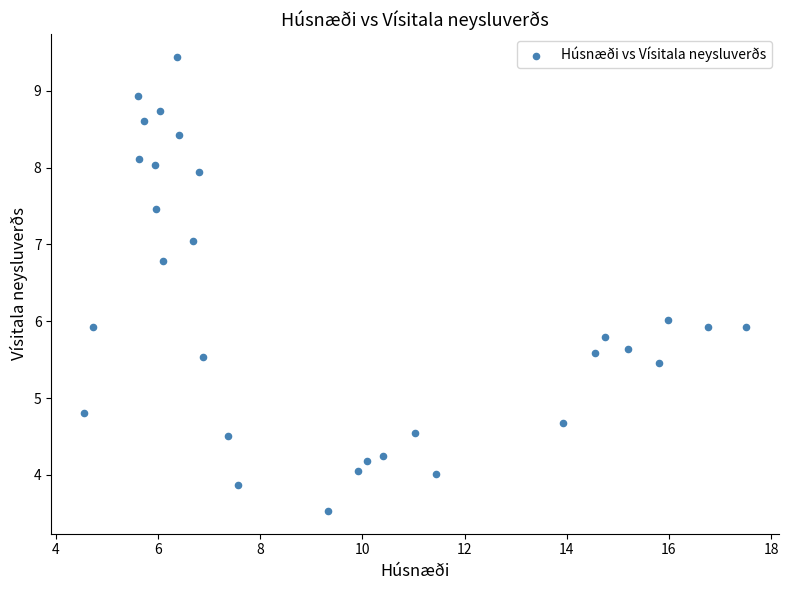

What is the range of Y values (max minus min)?

5.9